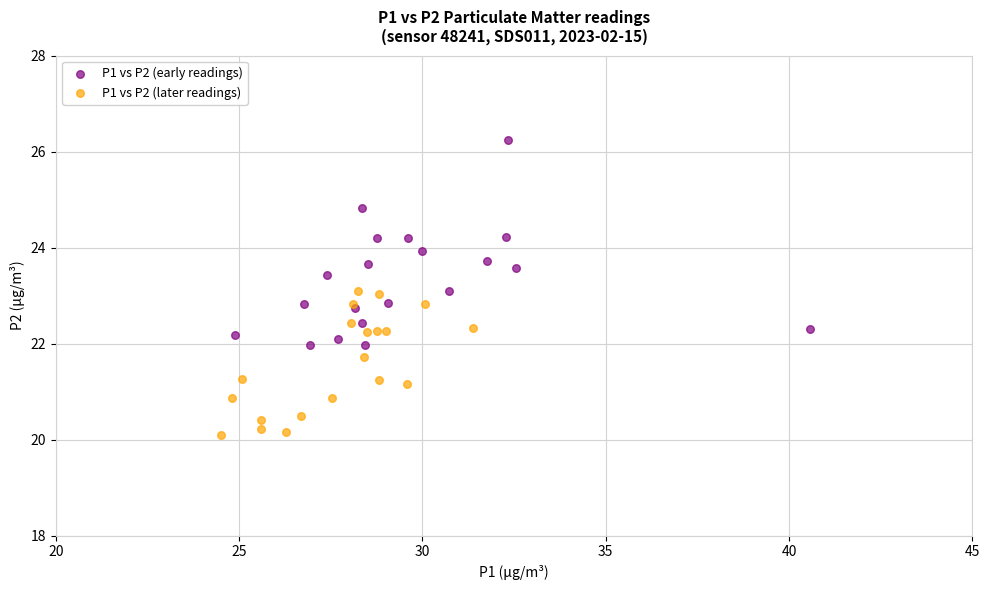

Which series contains the highest Y value?

P1 vs P2 (early readings)